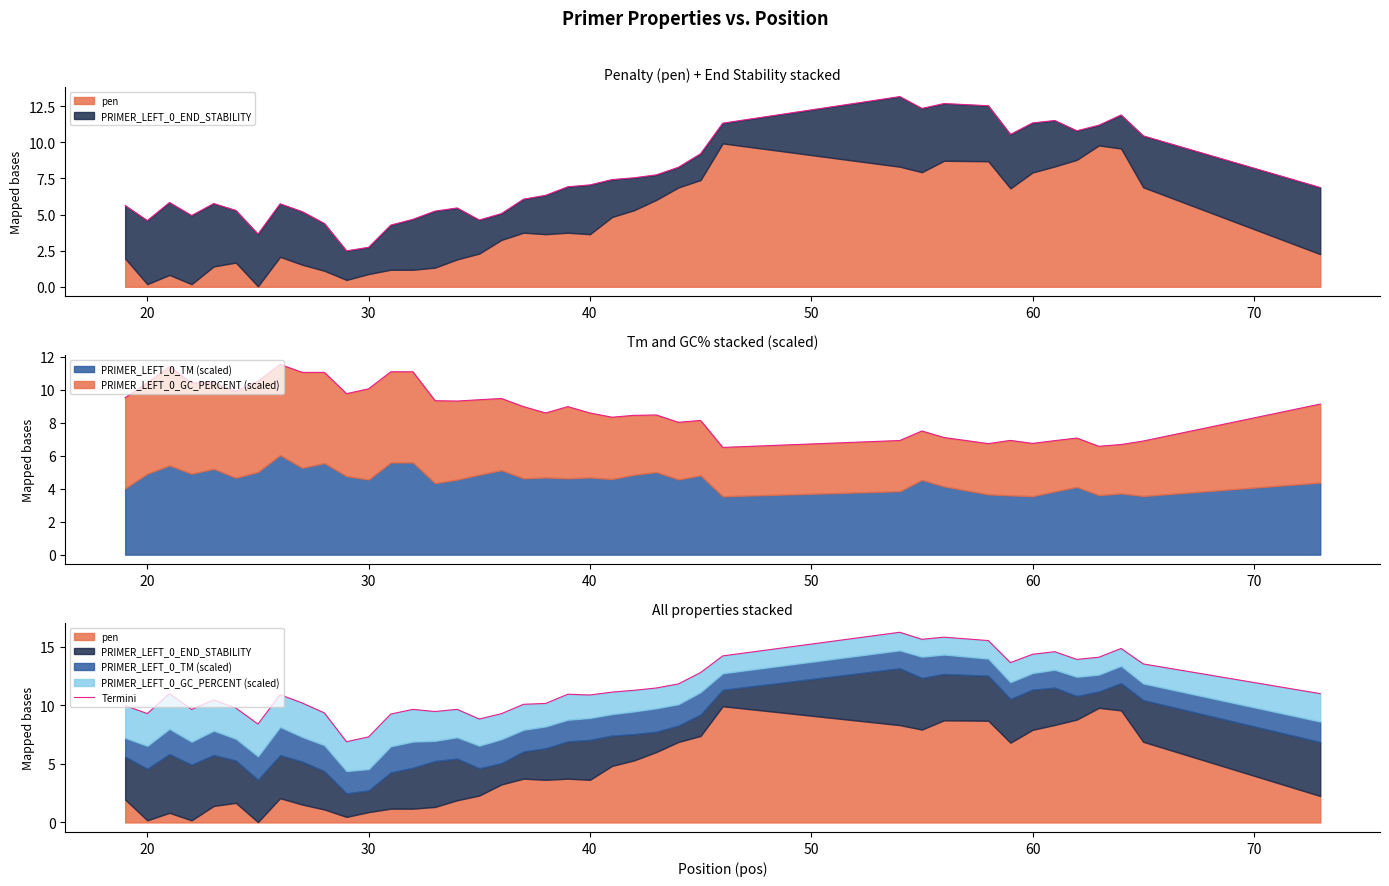

What is the smallest value displayed?

6.9